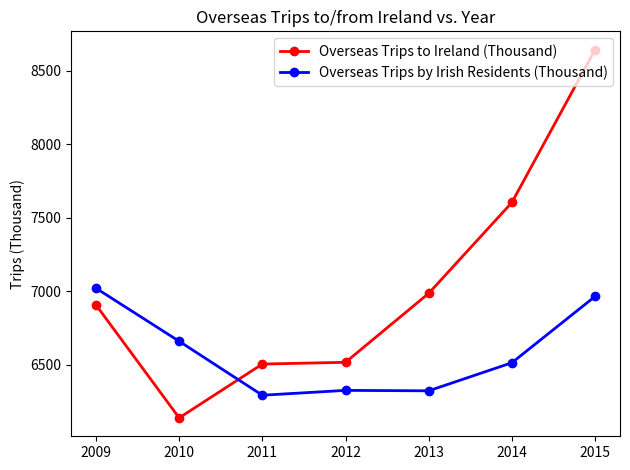

What is the approximate value of Overseas Trips by Irish Residents (Thousand) at 2012, to the nearest 100?

6300